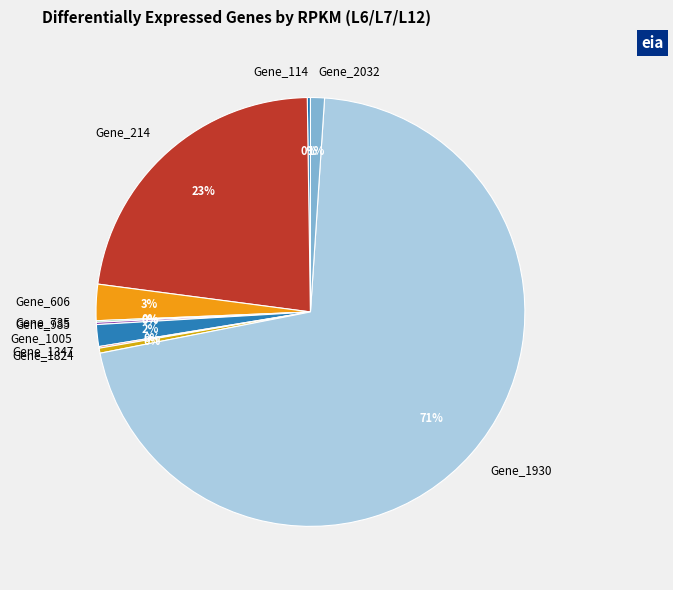

True or false: Gene_1824 accounts for 0% of the total.

True